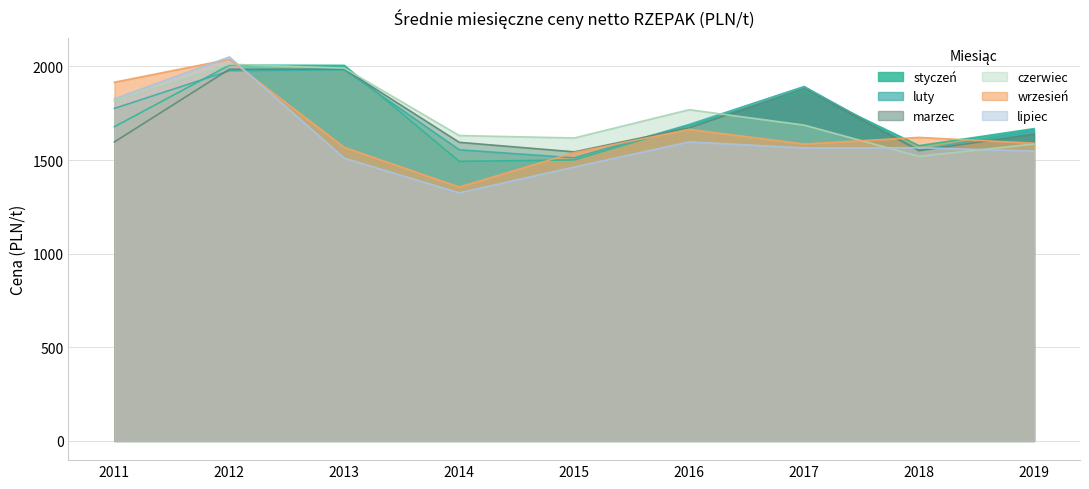

At which label does styczeń first exceed 1678?

2012